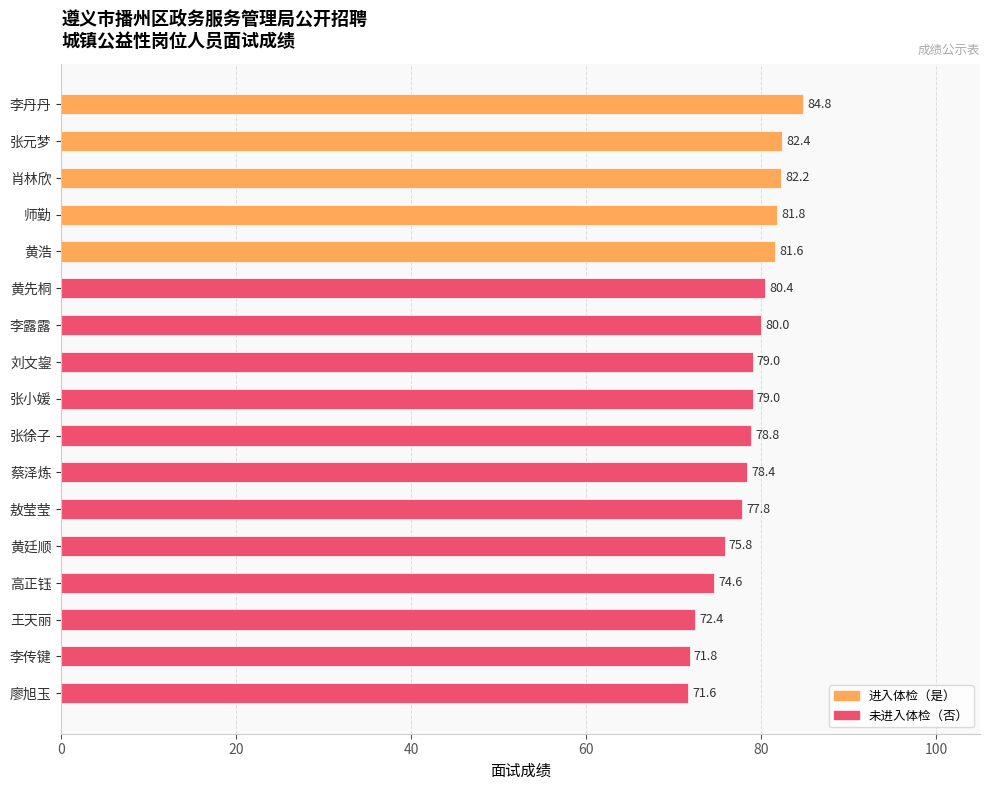

What is the average value?

78.4